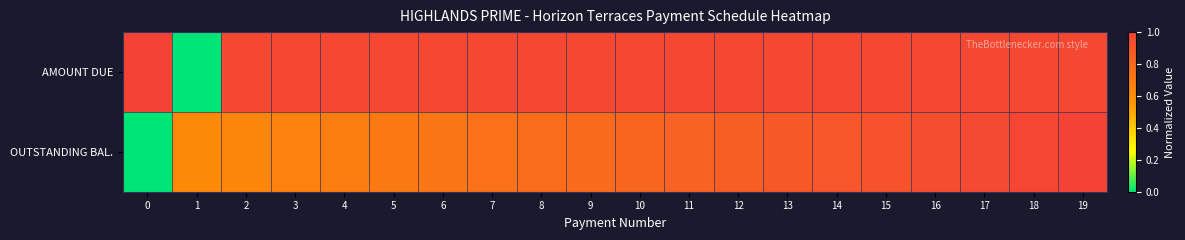

Reading right to left, transcribe all the data shown in this chart.

AMOUNT DUE: 19=1.0	18=1.0	17=1.0	16=1.0	15=1.0	14=1.0	13=1.0	12=1.0	11=1.0	10=1.0	9=1.0	8=1.0	7=1.0	6=1.0	5=1.0	4=1.0	3=1.0	2=1.0	1=0.0	0=1.0
OUTSTANDING BAL.: 19=1.0	18=1.0	17=1.0	16=0.9	15=0.9	14=0.9	13=0.9	12=0.9	11=0.8	10=0.8	9=0.8	8=0.8	7=0.8	6=0.7	5=0.7	4=0.7	3=0.7	2=0.6	1=0.6	0=0.0